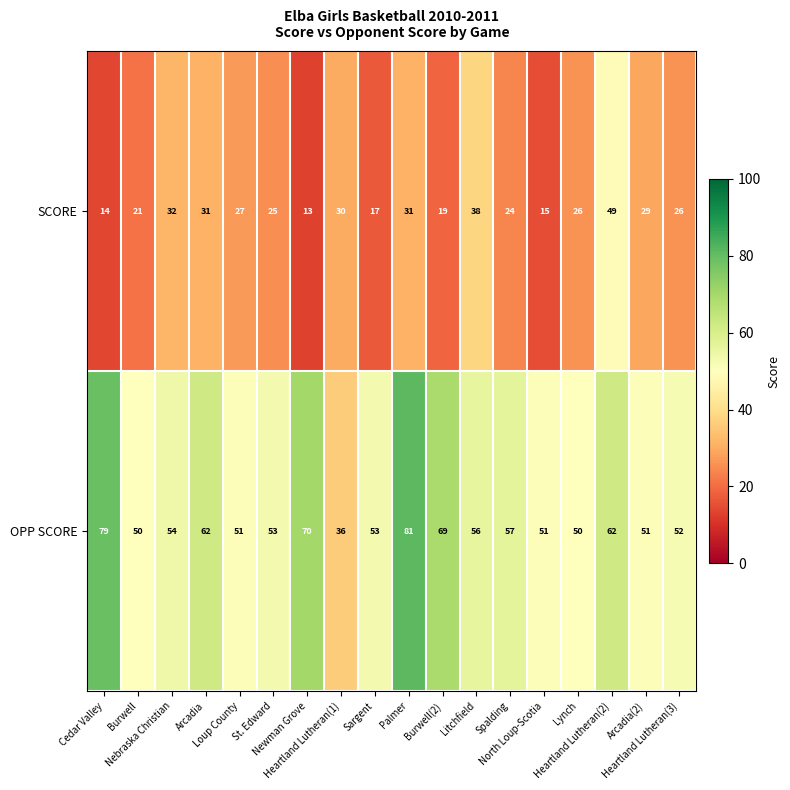

List the series in order of their overall mean, lowest first.

SCORE, OPP SCORE